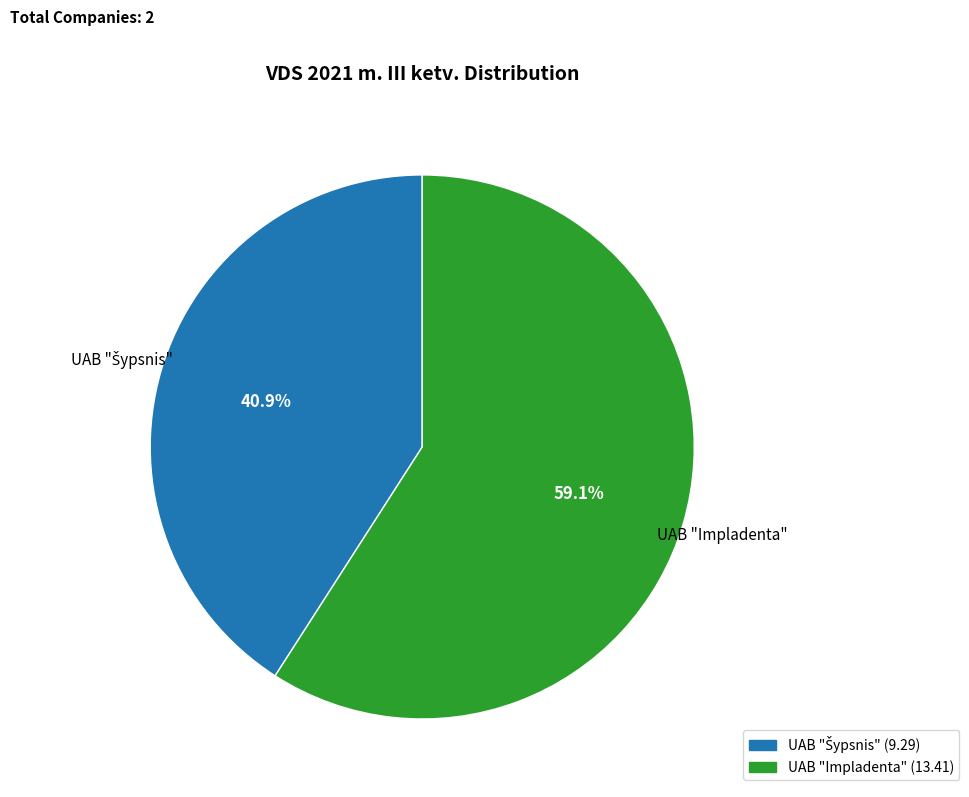

Which category has the biggest portion of the pie?

UAB "Impladenta"